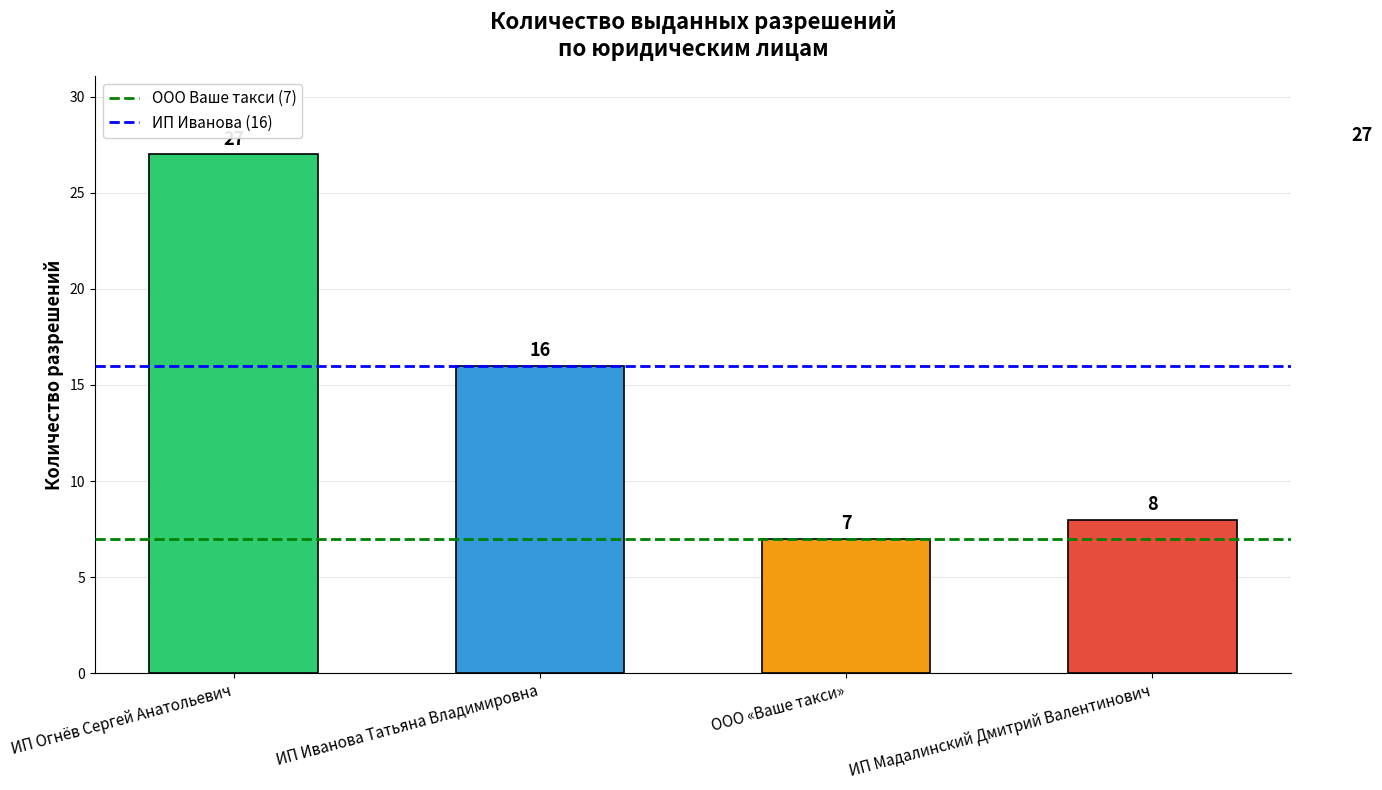

At ИП Огнёв Сергей Анатольевич, list the series in order from smallest to largest.

ООО Ваше такси (7), ИП Иванова (16)